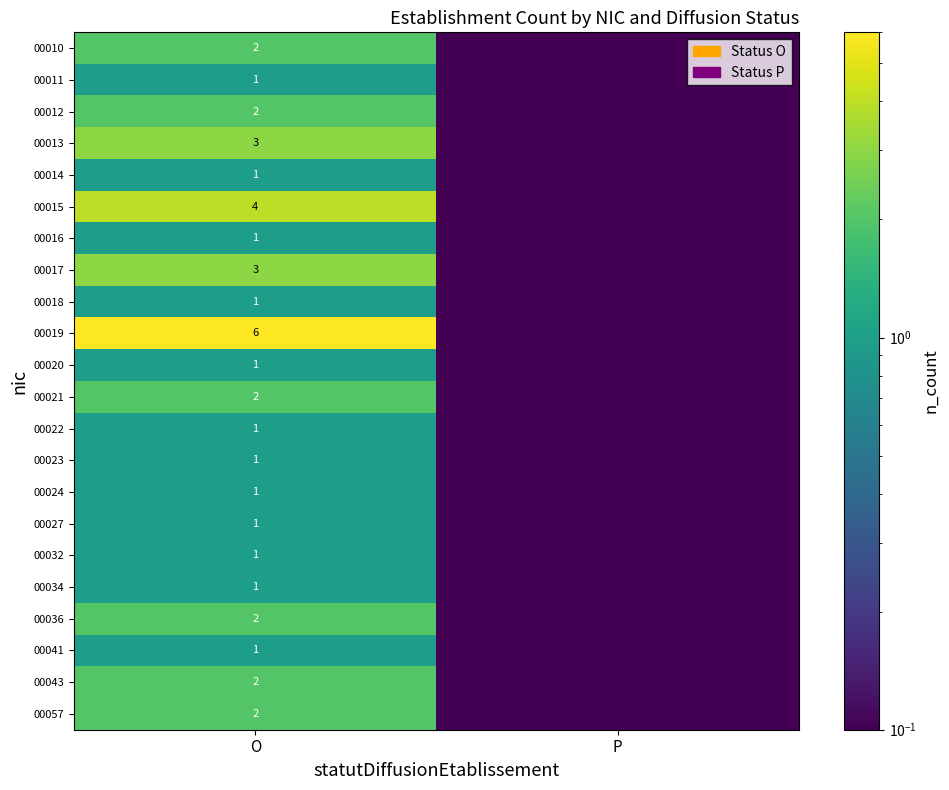

What is the total value across all series at O?

40.0